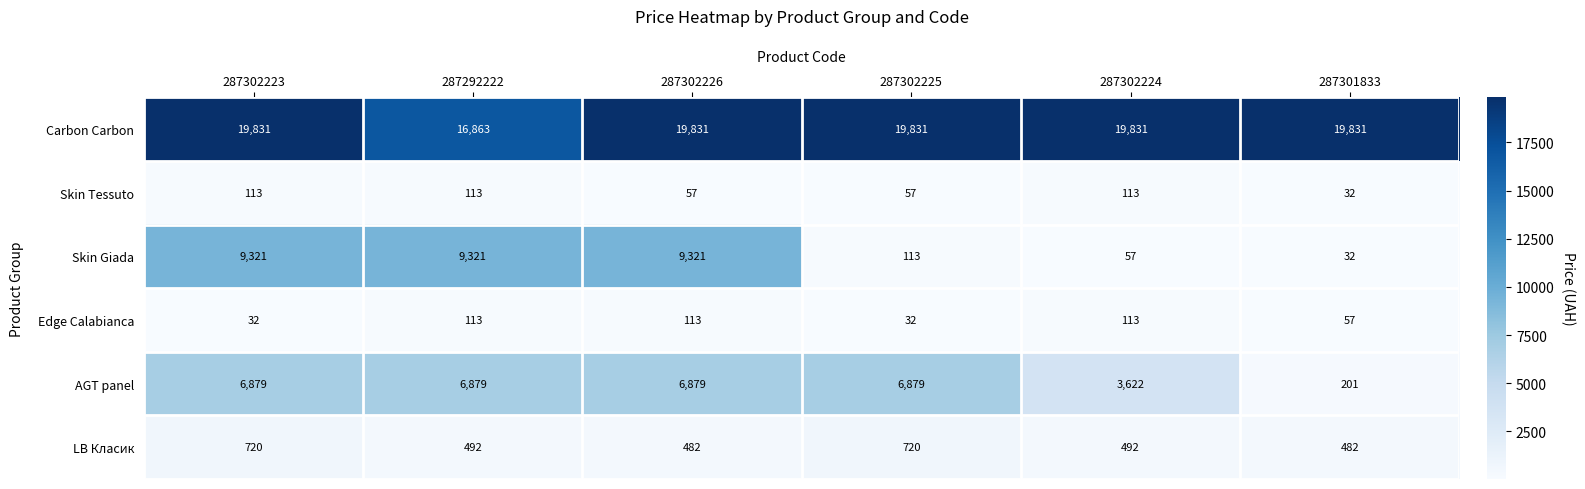

Is it true that Edge Calabianca equals 113 at 287302226?

True